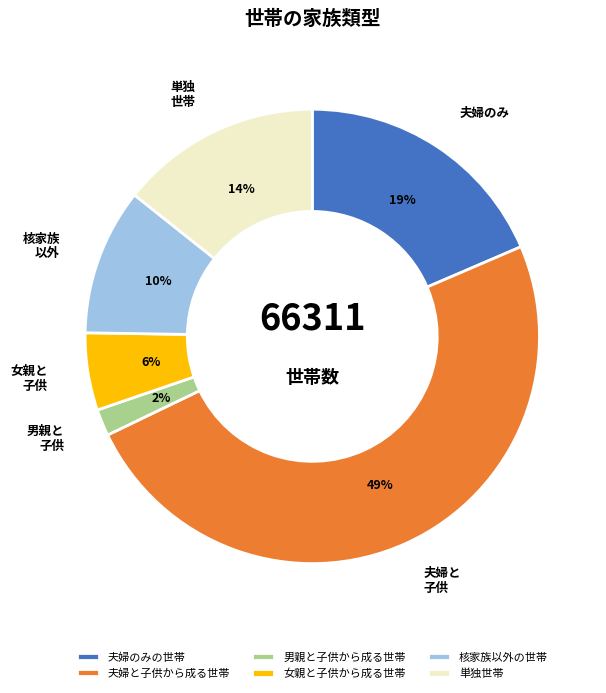

What is the largest slice in the pie chart?

夫婦と子供から成る世帯